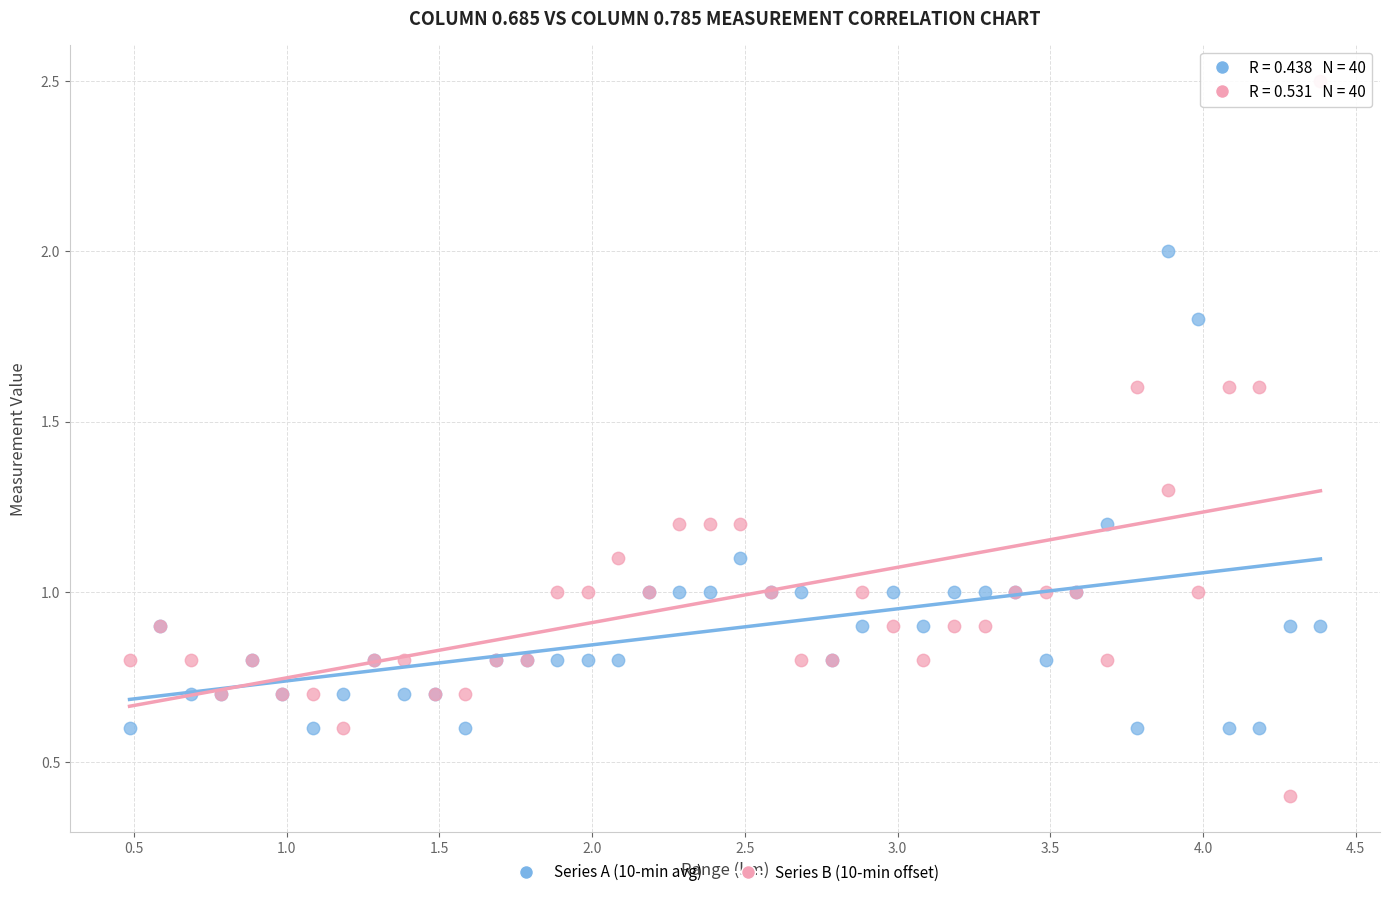

Which series reaches the maximum Y coordinate?

Series B (10-min offset)